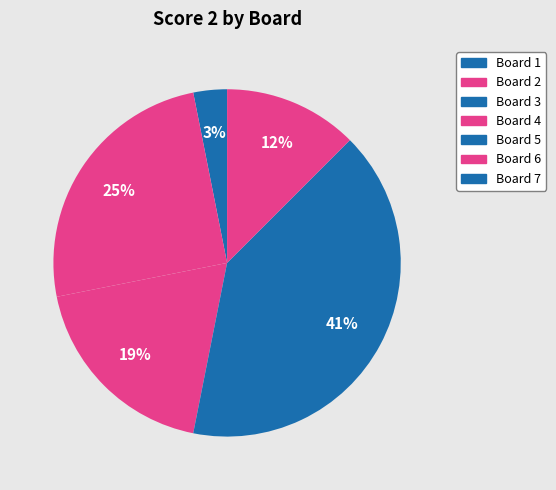

To the nearest percent, what portion does Board 4 represent?

19%